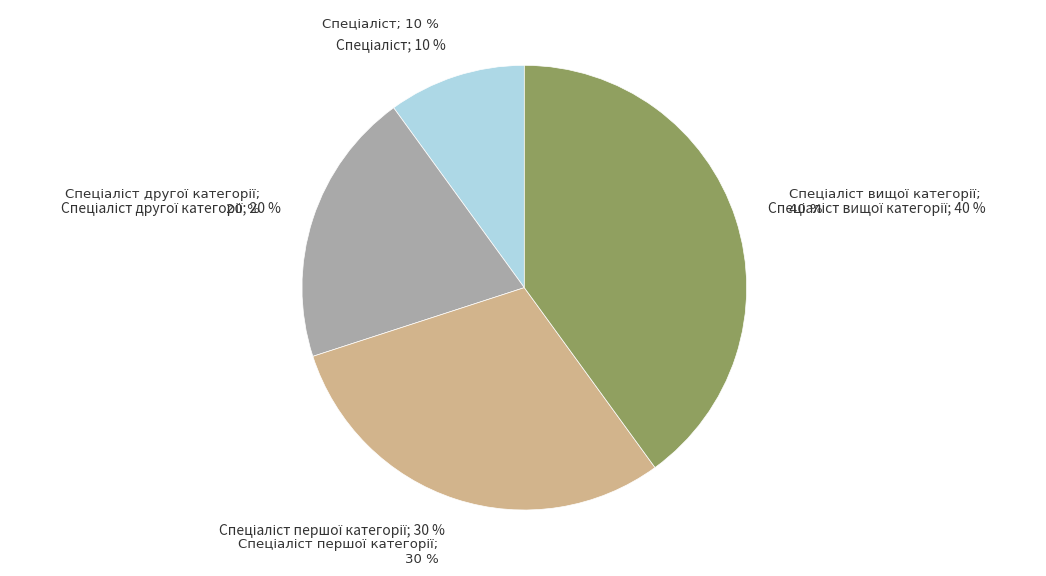

Is there a majority slice in this chart?

No